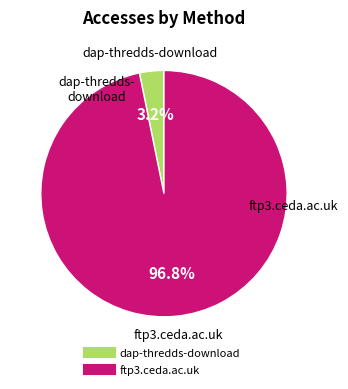

What is the largest slice in the pie chart?

ftp3.ceda.ac.uk